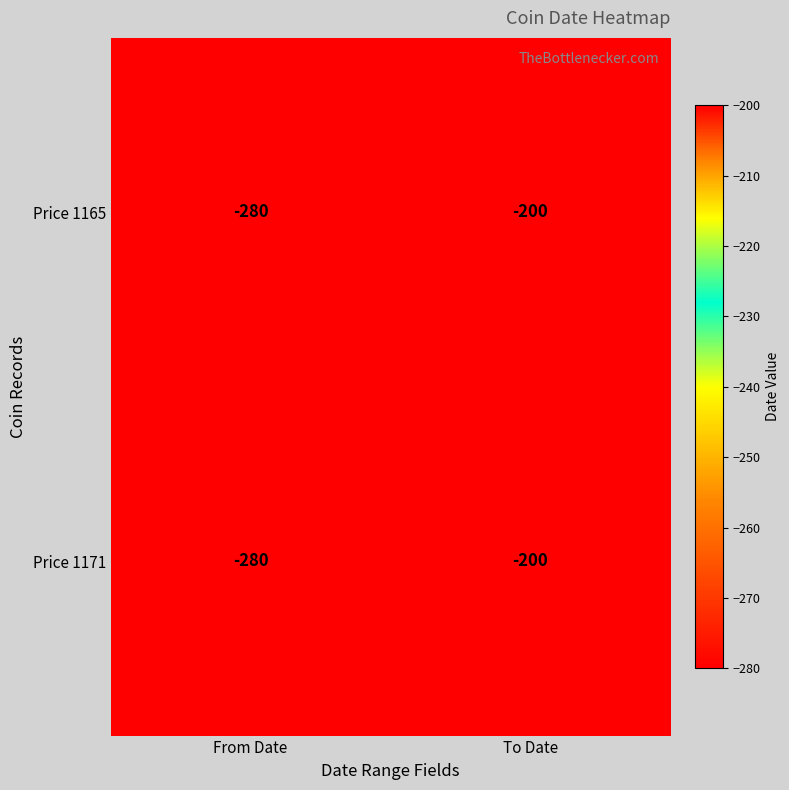

What value does the Price 1165 series have at From Date, to the nearest 5?

-280